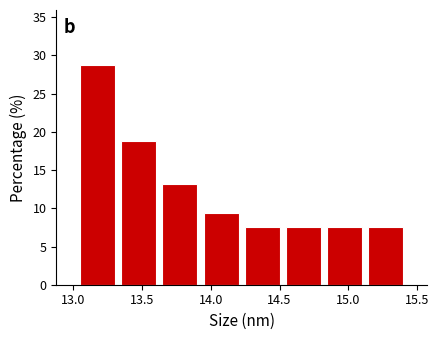

Reading left to right, list every bar in this chart as the range it spans on the x-axis followed by its height. Neither the bar edges nor the heights are printed on the chart, so give them approximately, as read against the axes.

13.05 to 13.35: 29.0
13.35 to 13.65: 19.0
13.65 to 13.95: 13.0
13.95 to 14.25: 9.5
14.25 to 14.50: 7.5
14.50 to 14.80: 7.5
14.80 to 15.10: 7.5
15.10 to 15.40: 7.5